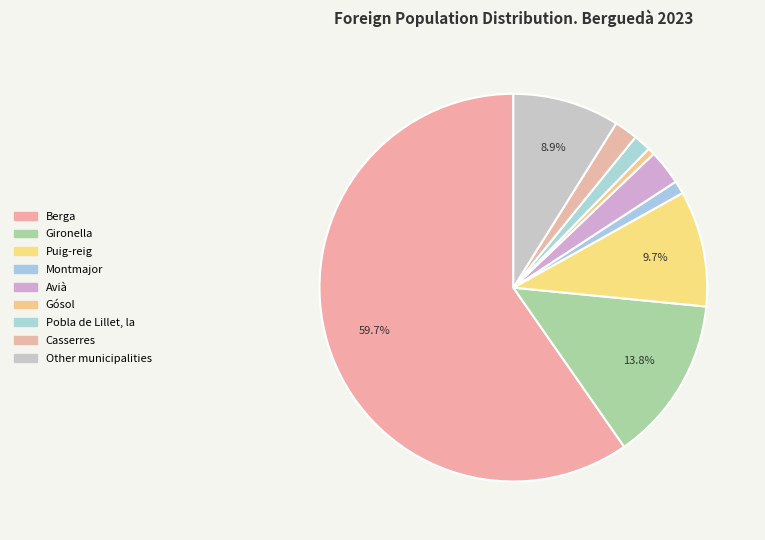

Count the number of slices in the pie.

9